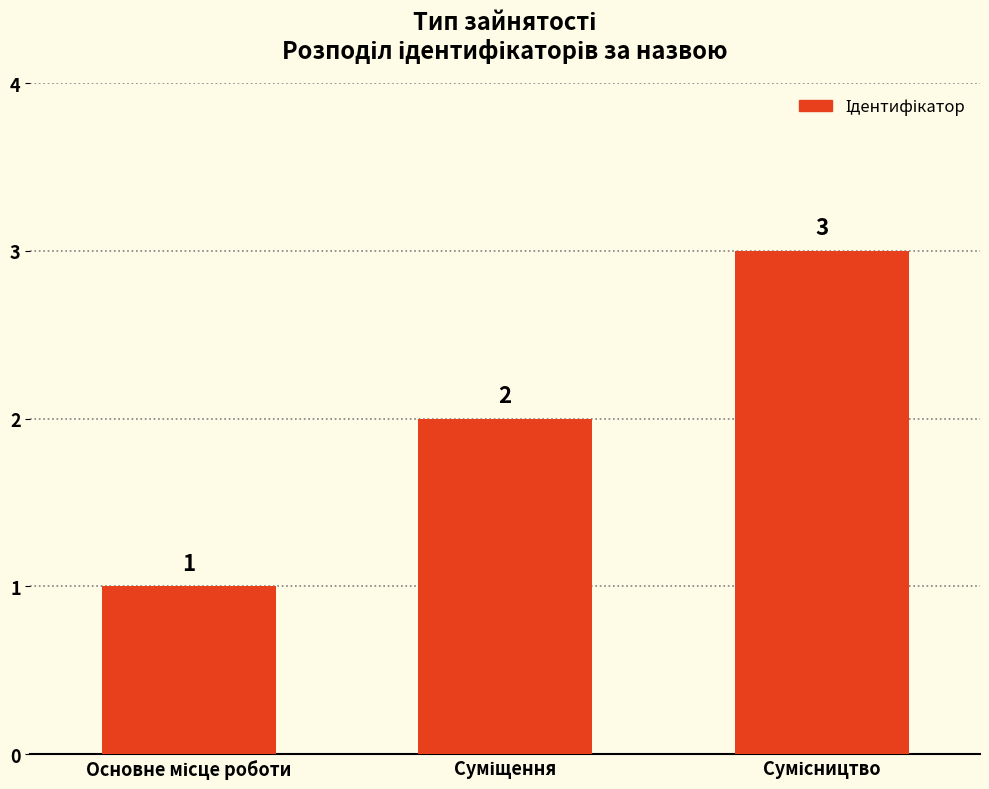

Count the values in the range 1 to 3.

3